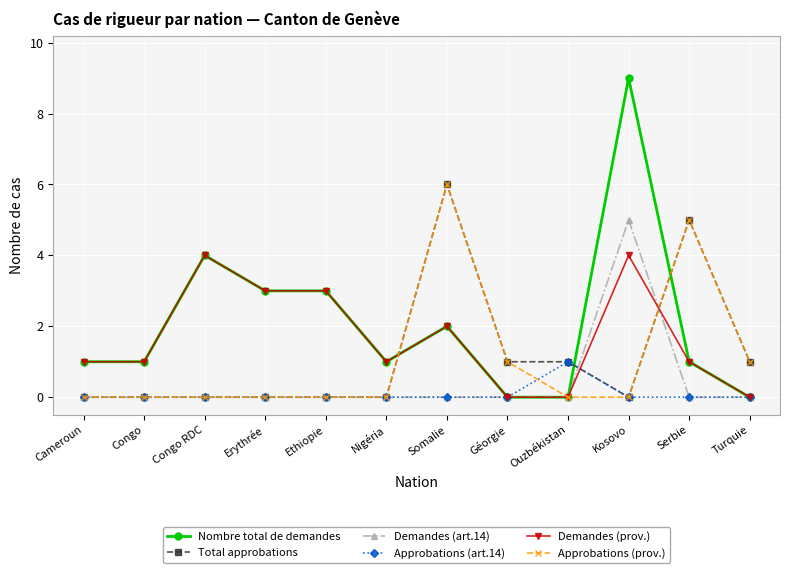

How many Approbations (prov.) values are between 0 and 1?

10